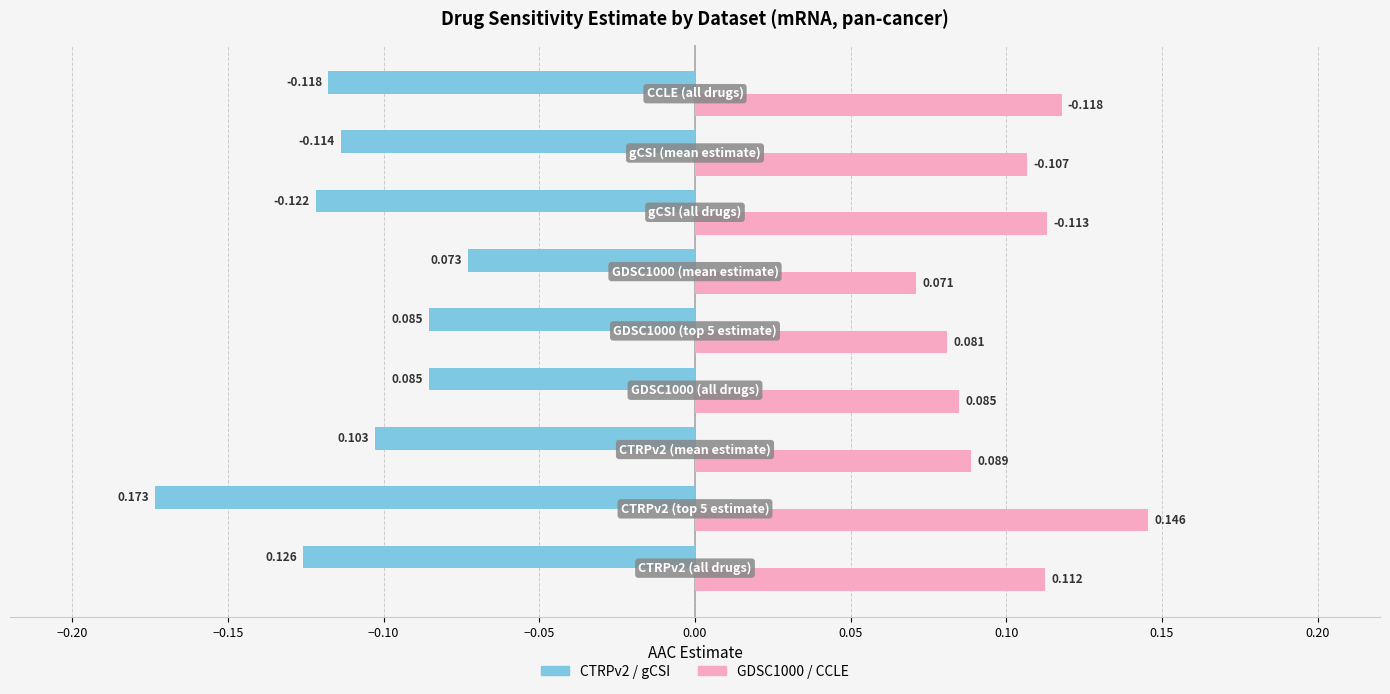

What are all the series names shown in the legend?

CTRPv2 / gCSI, GDSC1000 / CCLE